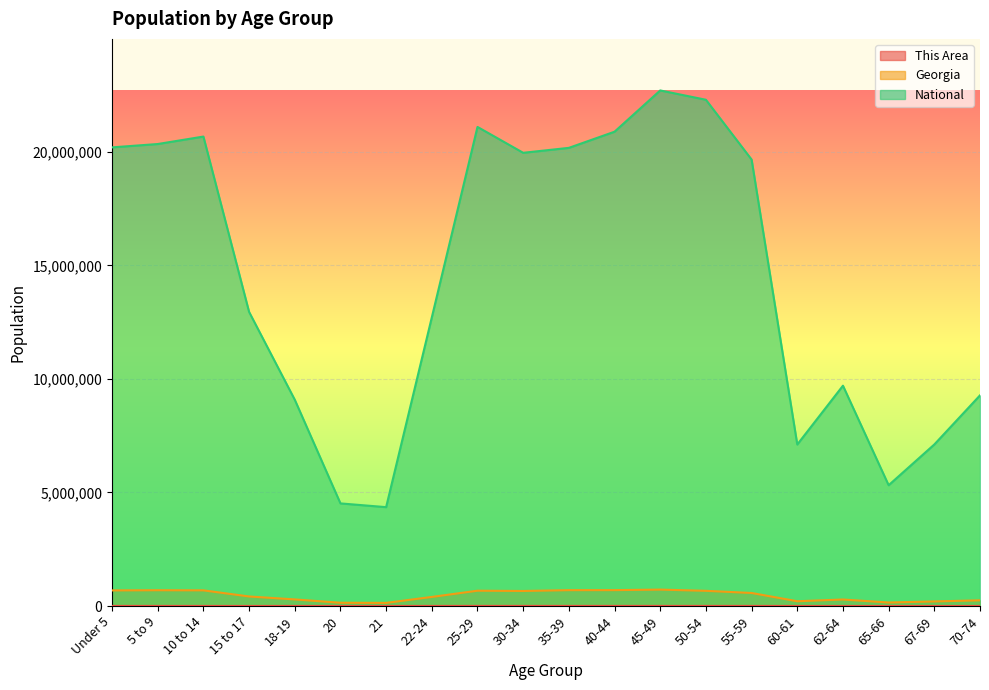

What is the approximate value of Georgia at Under 5, to the nearest 100?

686800